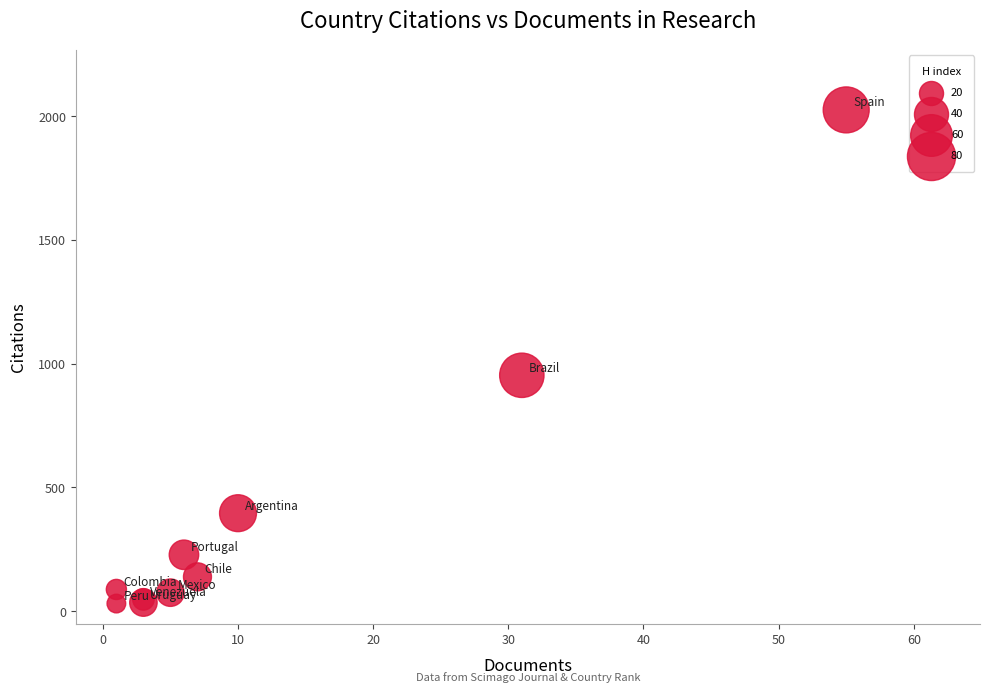

What Y value in the scatter plot is closest to 1028?

953